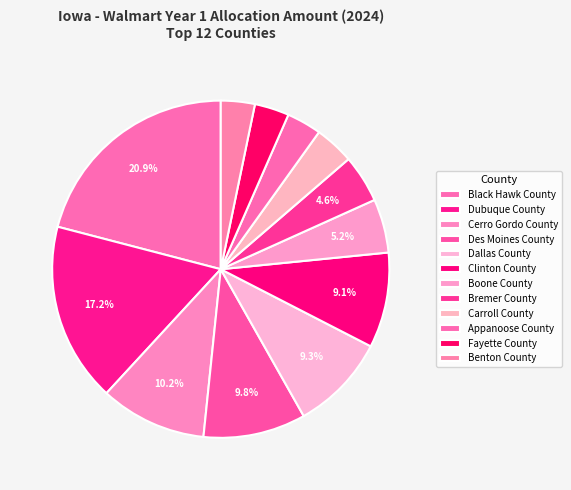

Rank the categories by value from lowest to highest.

Benton County, Fayette County, Appanoose County, Carroll County, Bremer County, Boone County, Clinton County, Dallas County, Des Moines County, Cerro Gordo County, Dubuque County, Black Hawk County